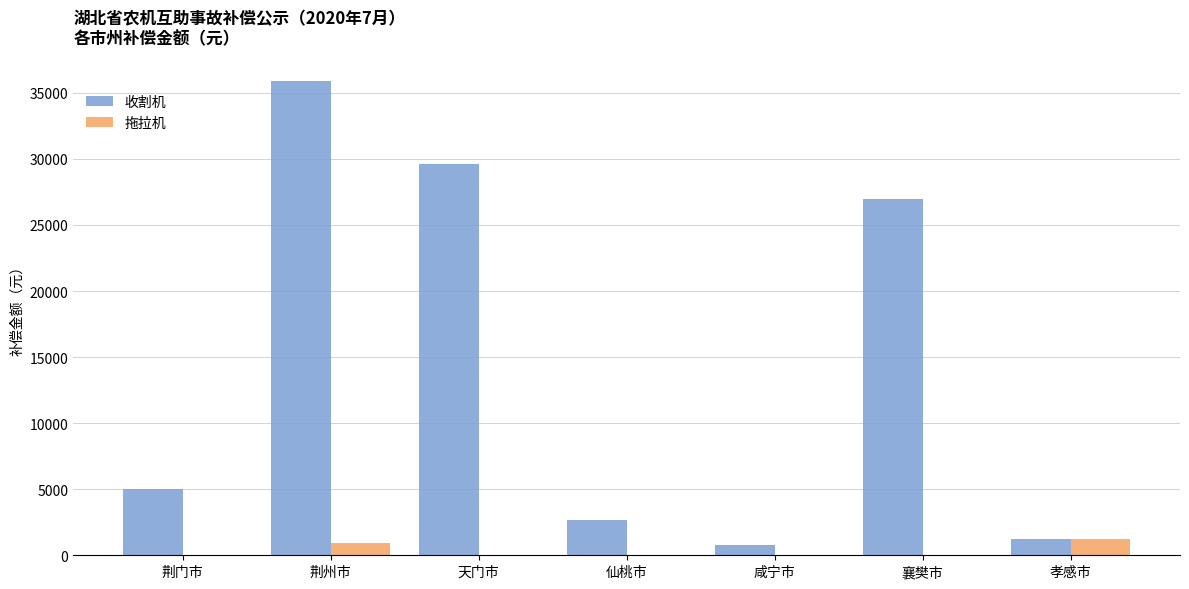

Which series has the widest spread of values?

收割机